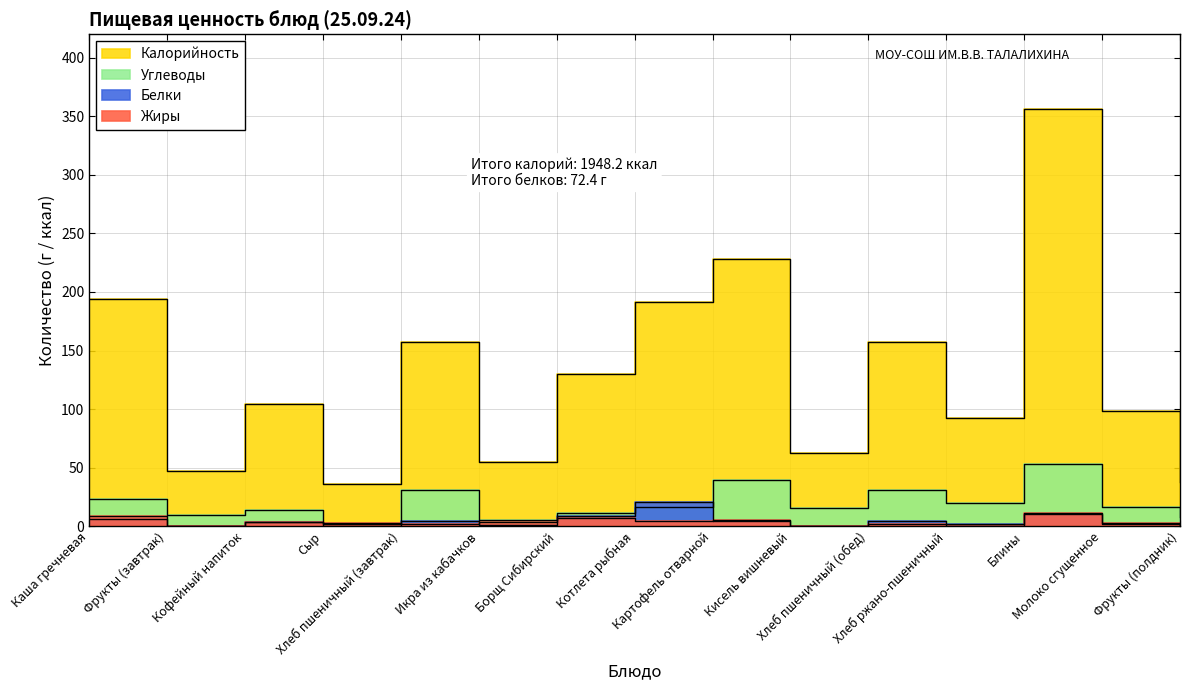

What is the difference between the highest and lowest values at Хлеб пшеничный (завтрак)?

155.5